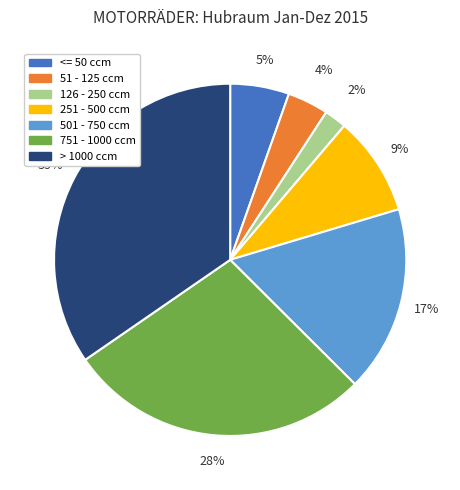

Which has a higher value, 126 - 250 ccm or 501 - 750 ccm?

501 - 750 ccm